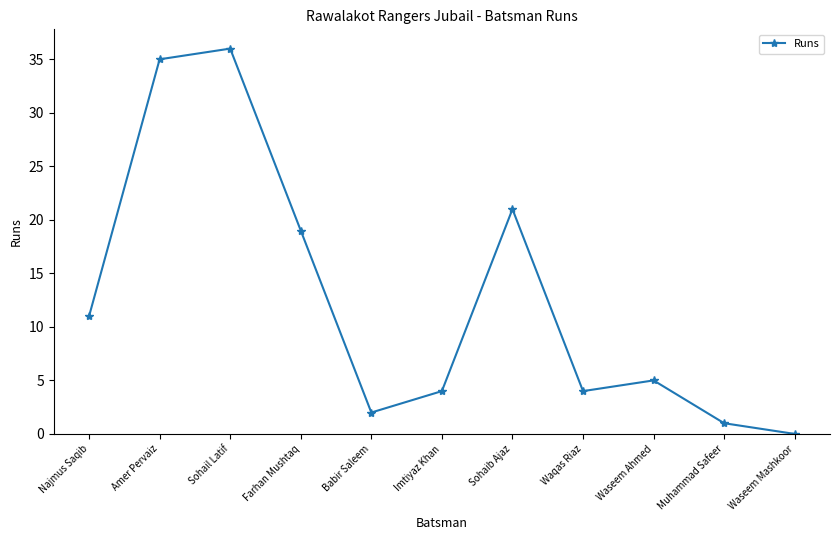

What is the change in value from Sohail Latif to Waqas Riaz?

-32